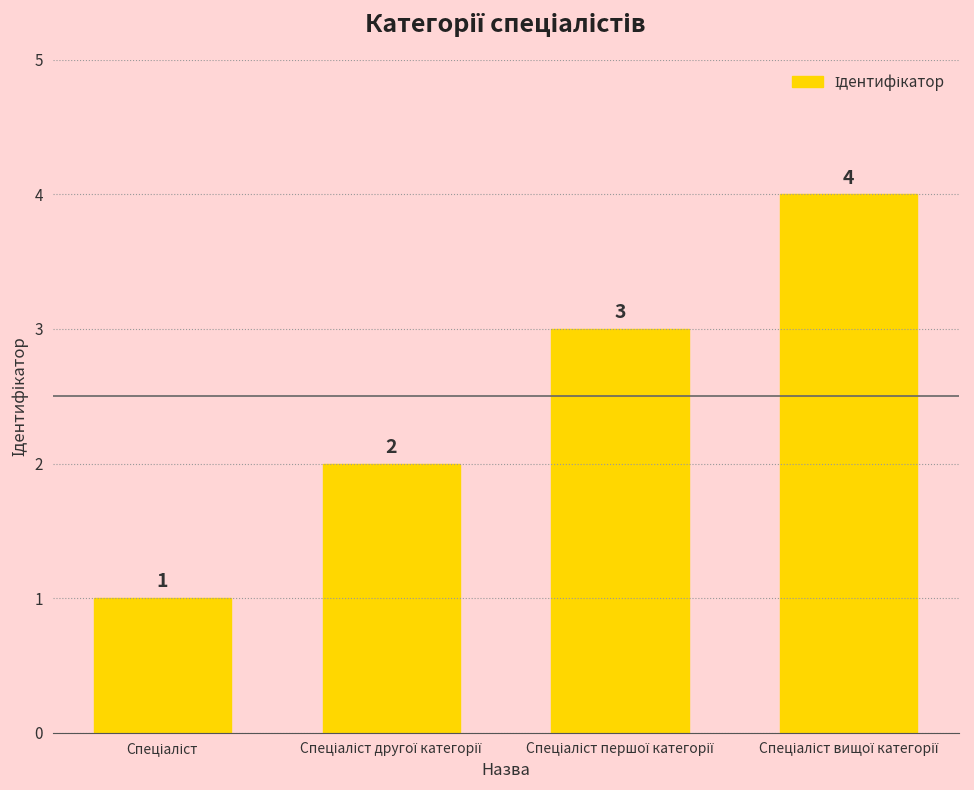

Reading left to right, transcribe all the data shown in this chart.

1	2	3	4